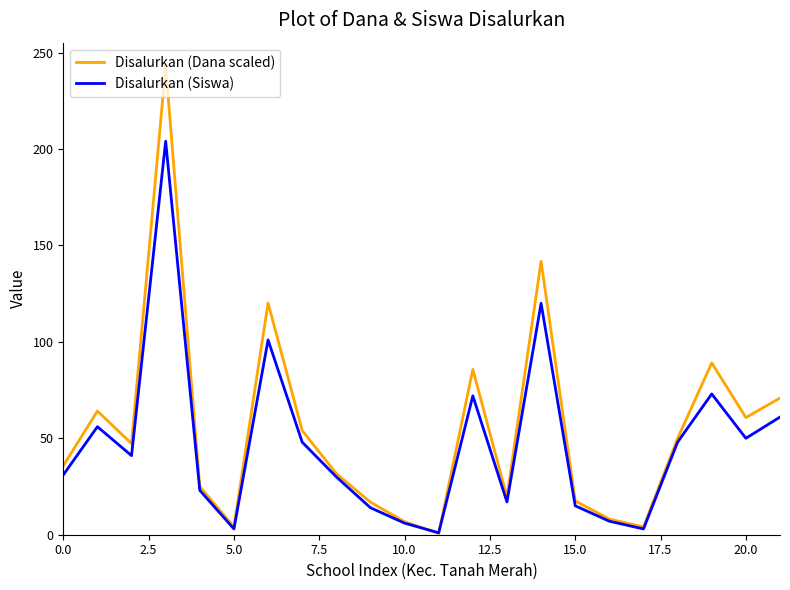

What is the difference between the second highest and second lowest values in the Disalurkan (Dana scaled) series?

137.7